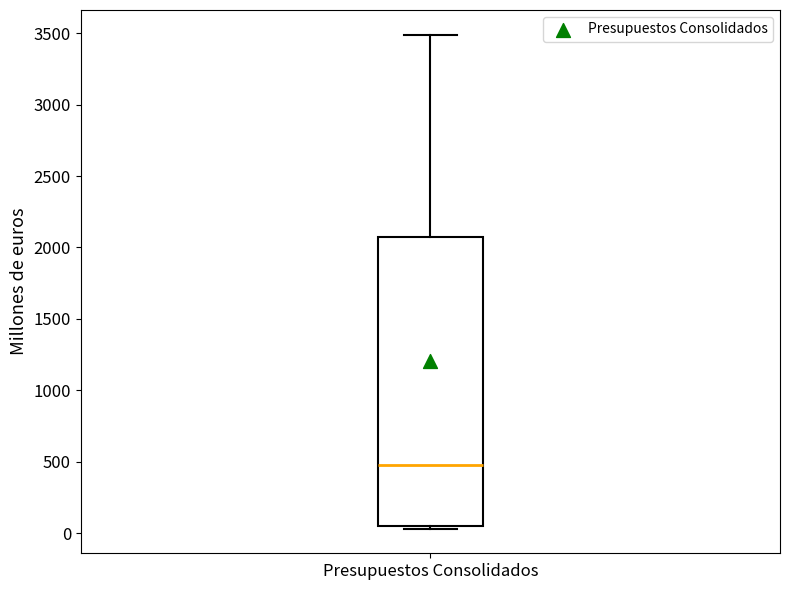

Transcribe this box plot: give where the median line is, the range the box spans, and where the two whiskers end, as read against the y-axis. The values are not printed on the chart, so give them approximately, as read against the axis.

median 500, box 50 to 2050, whiskers 50 (just below the box's lower edge) to 3500